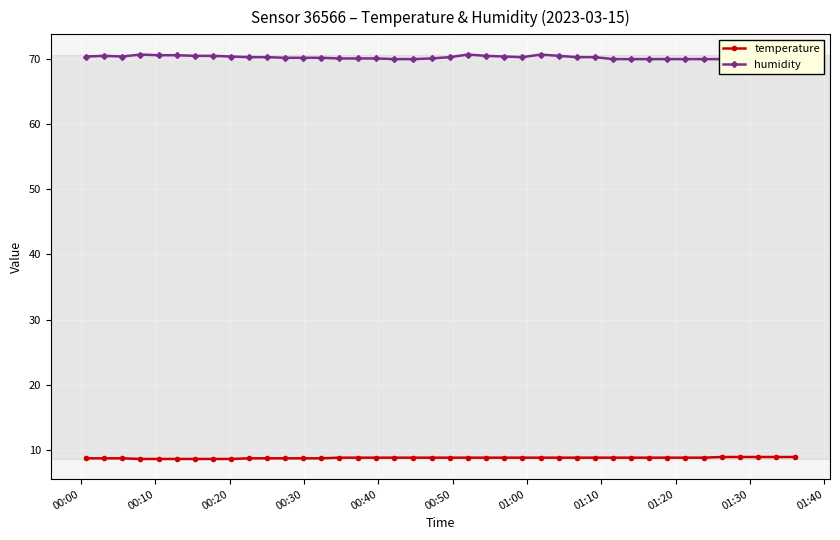

What is the lowest value of the temperature series?

8.6